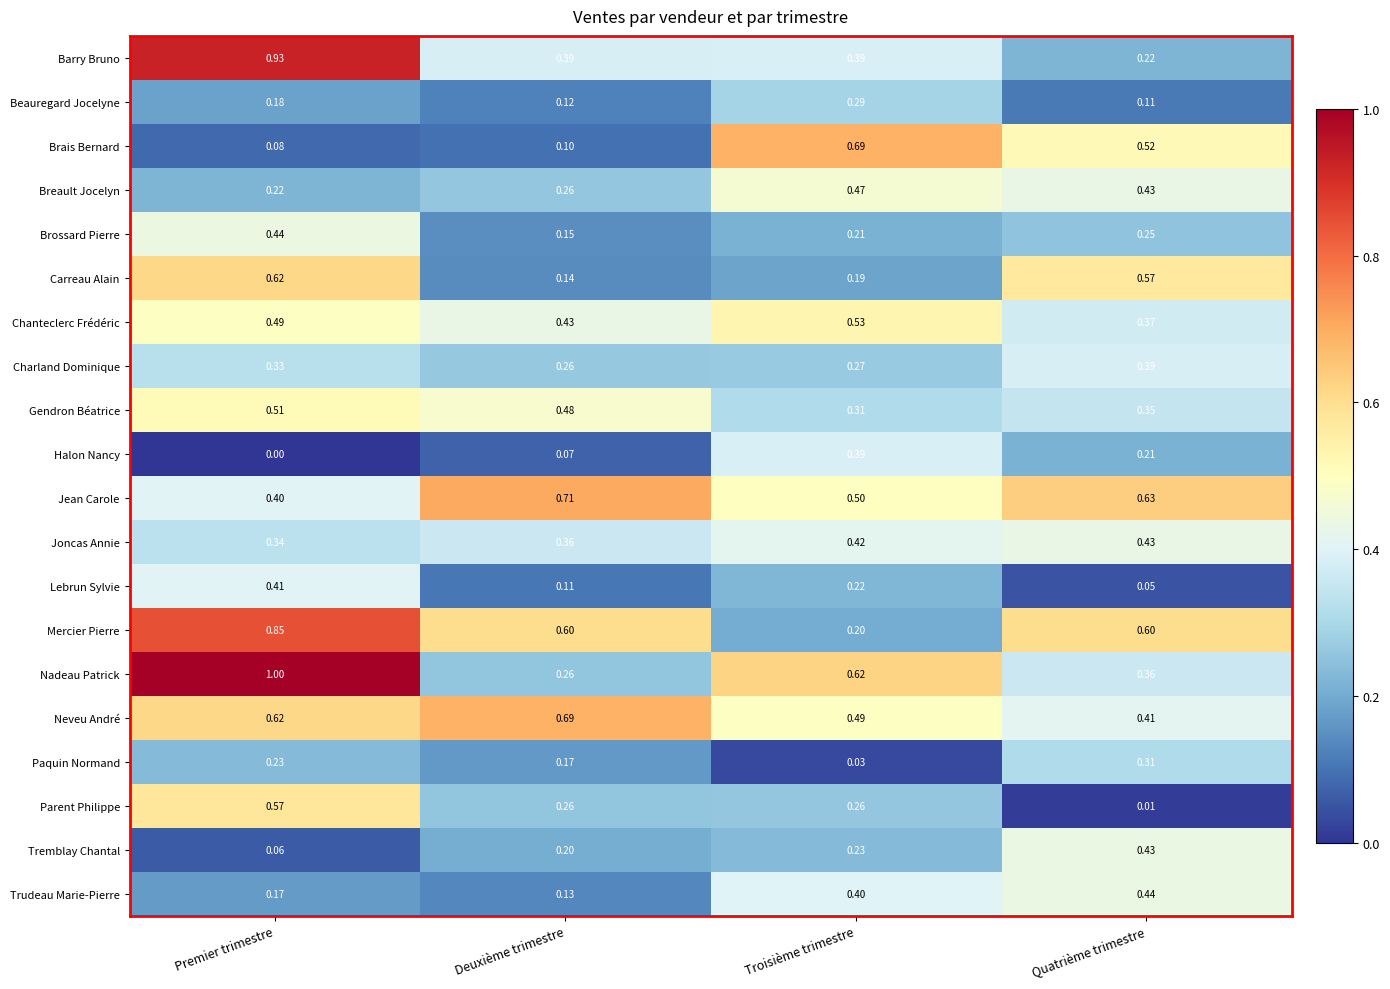

Which series changed the most between Premier trimestre and Quatrième trimestre?

Barry Bruno